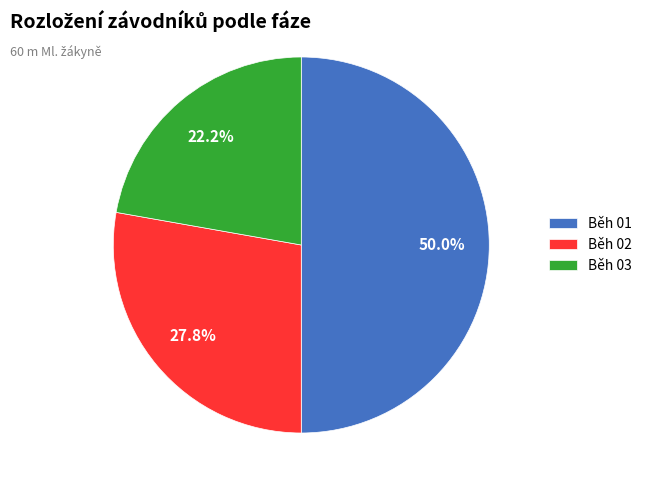

Does Běh 03 account for over 50% of the chart?

No